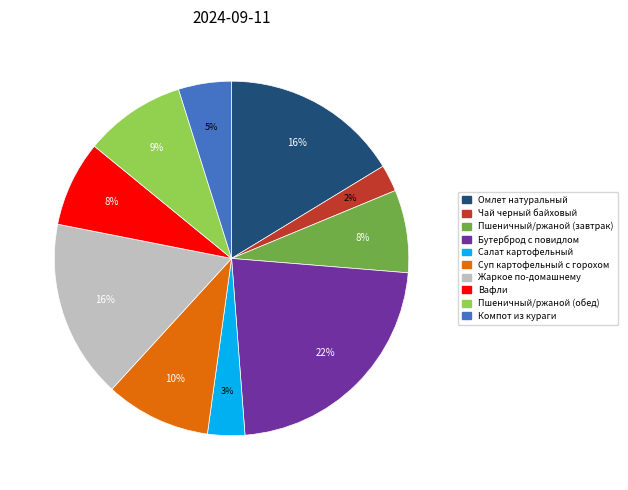

Combined, do Компот из кураги and Суп картофельный с горохом account for over 50%?

No